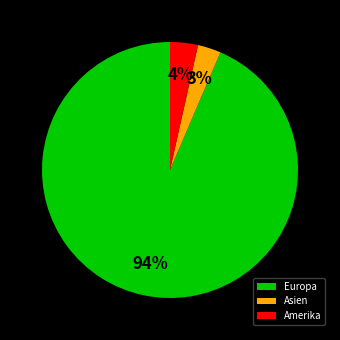

Do Amerika and Europa together represent more than half of the pie?

Yes